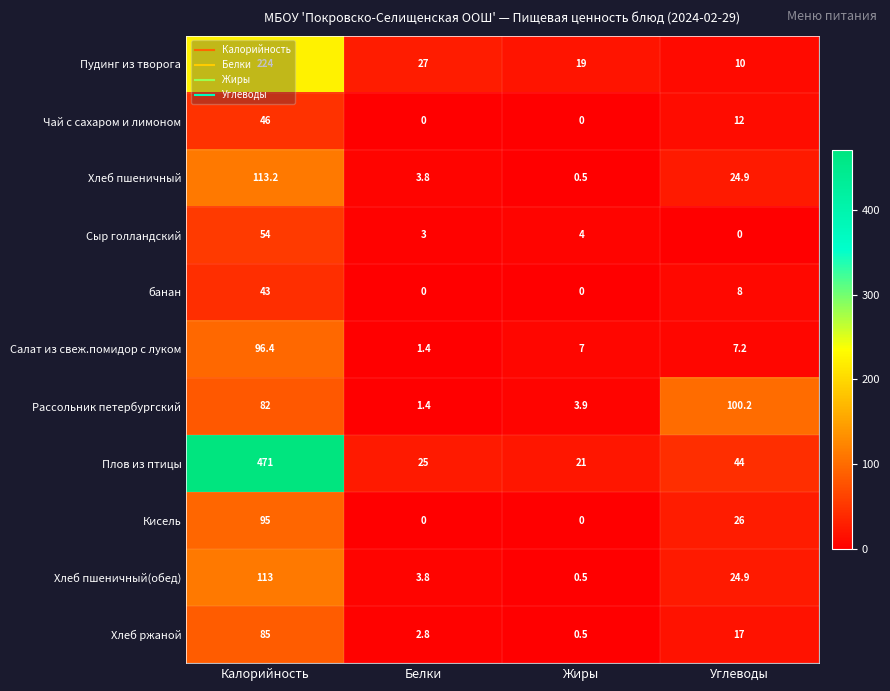

At which label does Пудинг из творога first exceed 27?

Калорийность